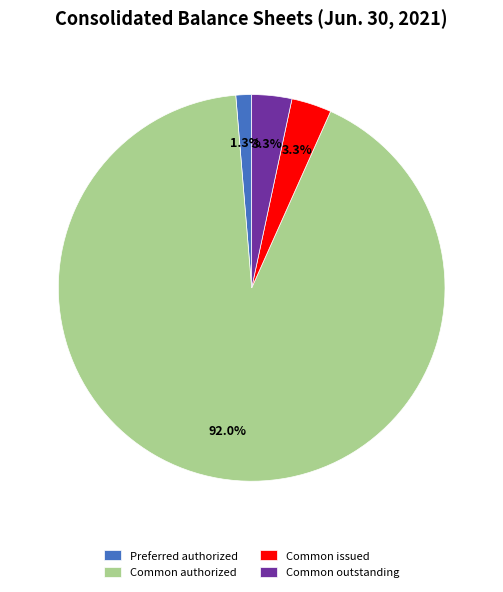

How many segments does this pie chart have?

4